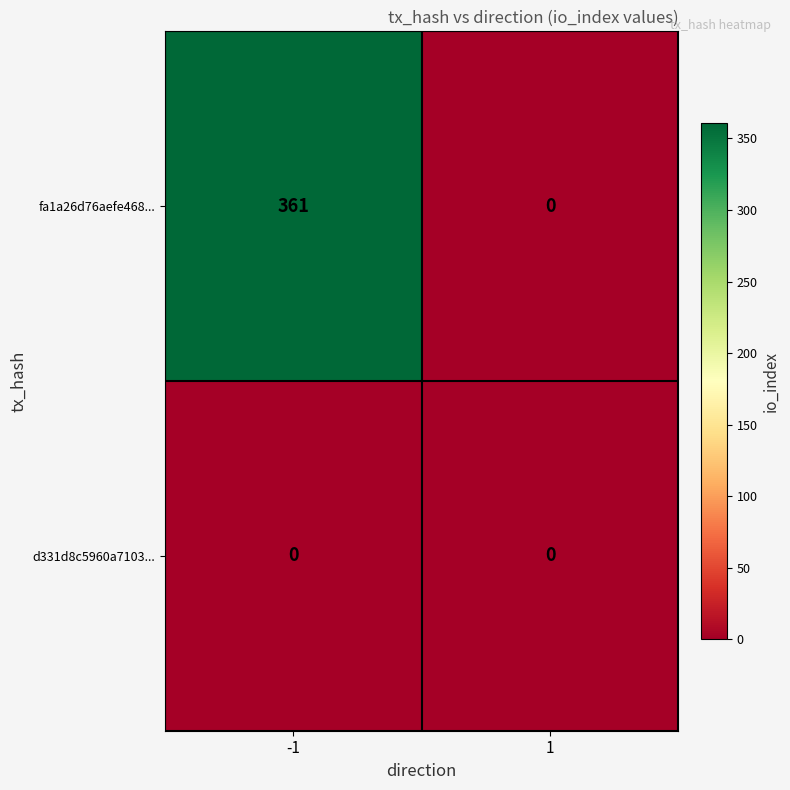

What is the spread (max minus min) of values at -1?

361